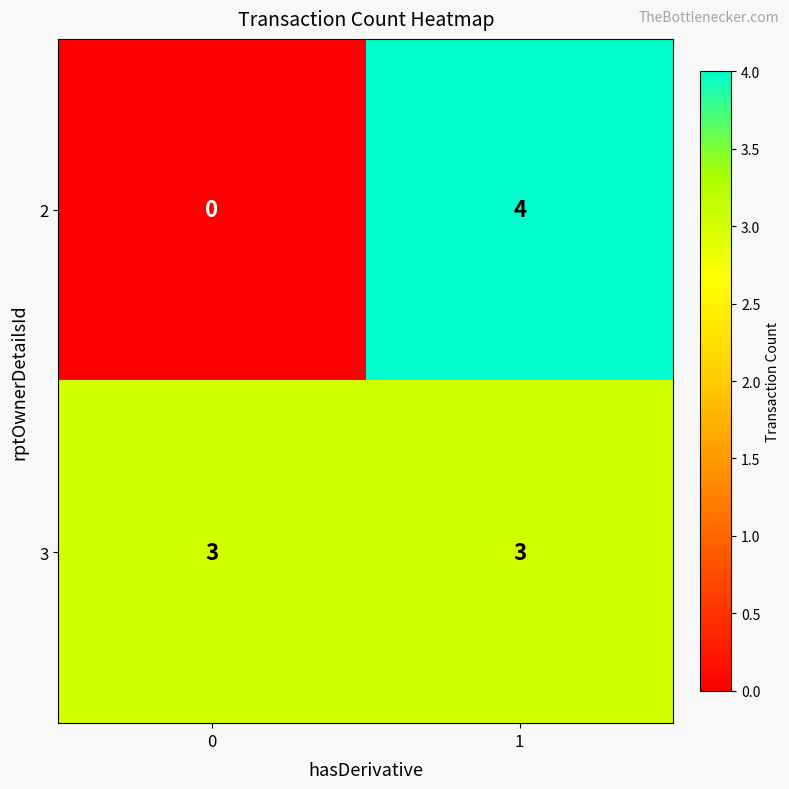

Read the 3 value at 0.

3